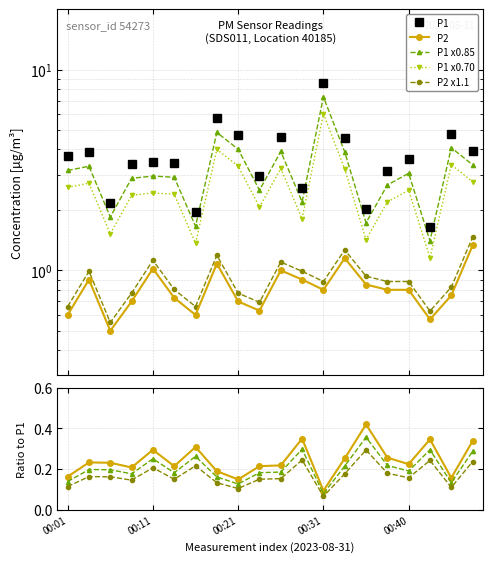

True or false: P2 and P1 cross at least once.

False